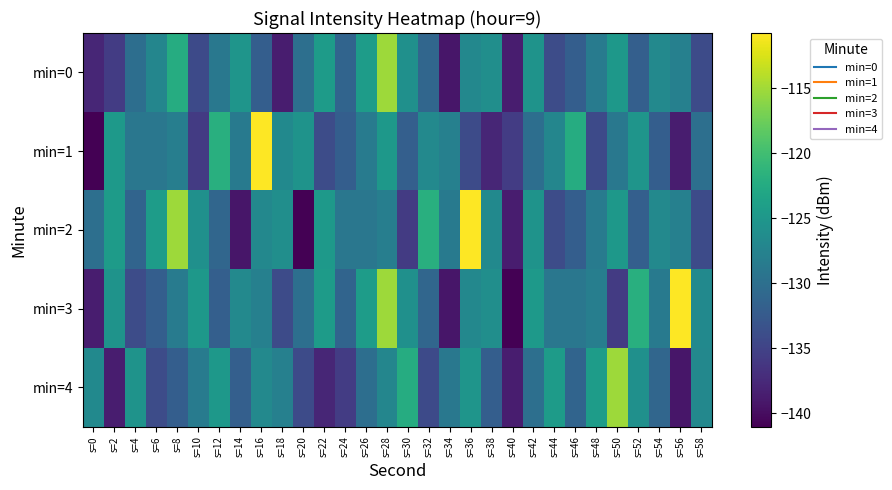

How many categories are shown in the chart?

30